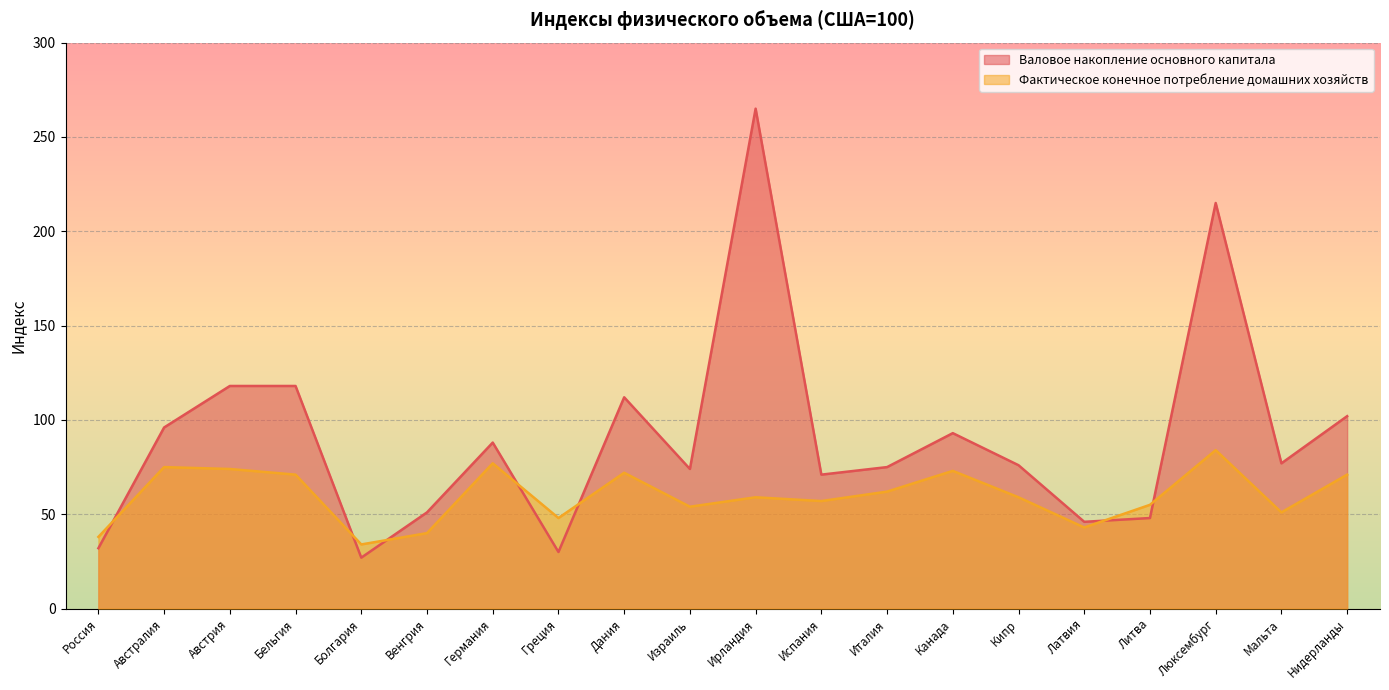

Which has a higher value, Болгария or Люксембург?

Люксембург